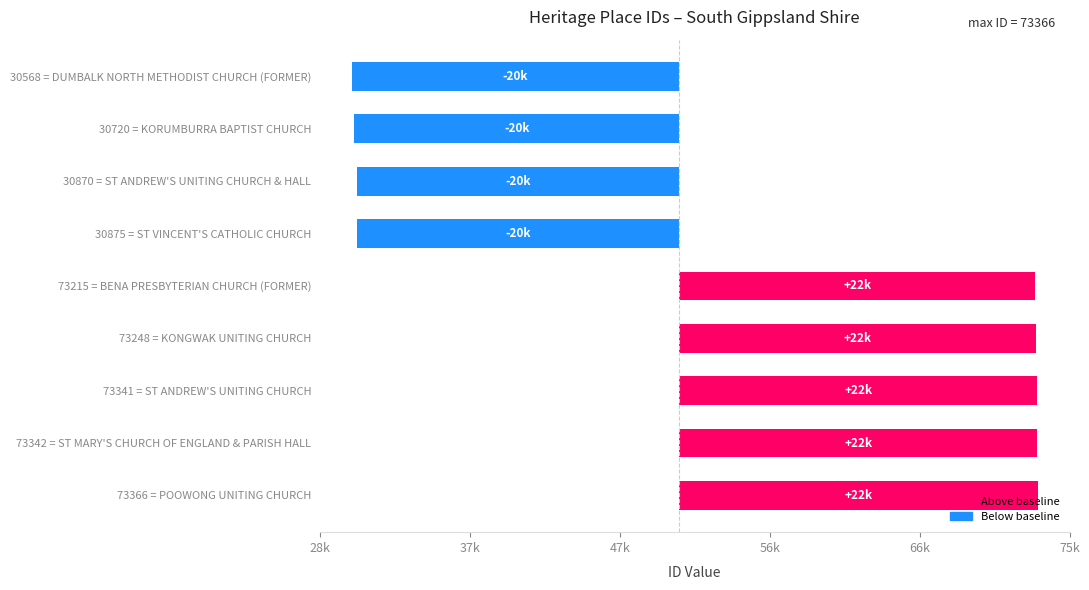

What is the sum of all values?

30545